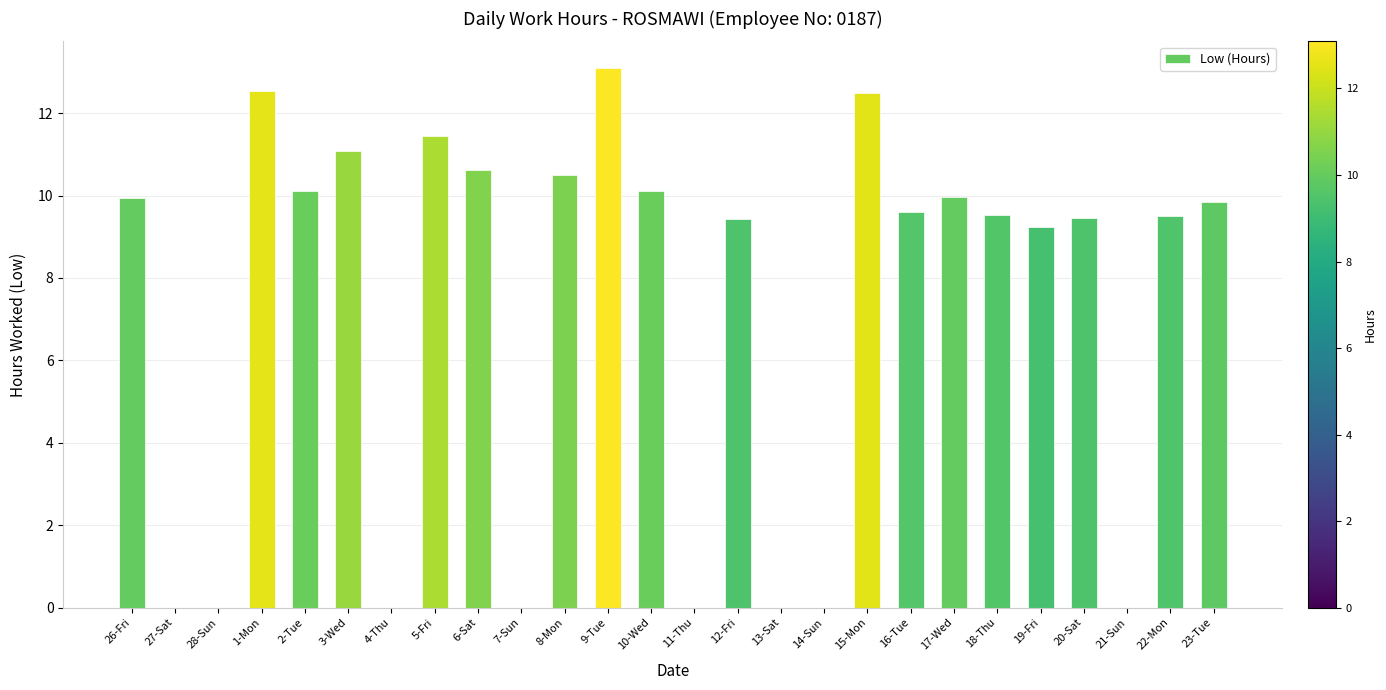

What is the greatest value displayed?

13.1